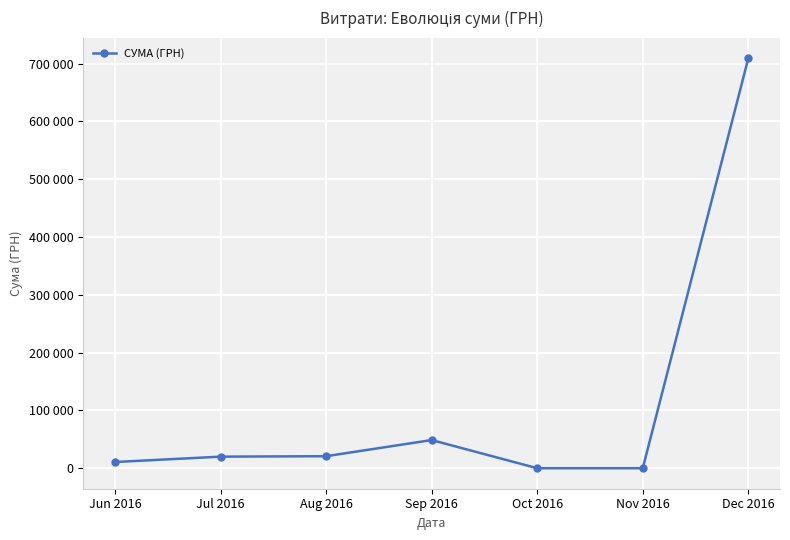

Which label corresponds to the largest value in the chart?

Dec 2016